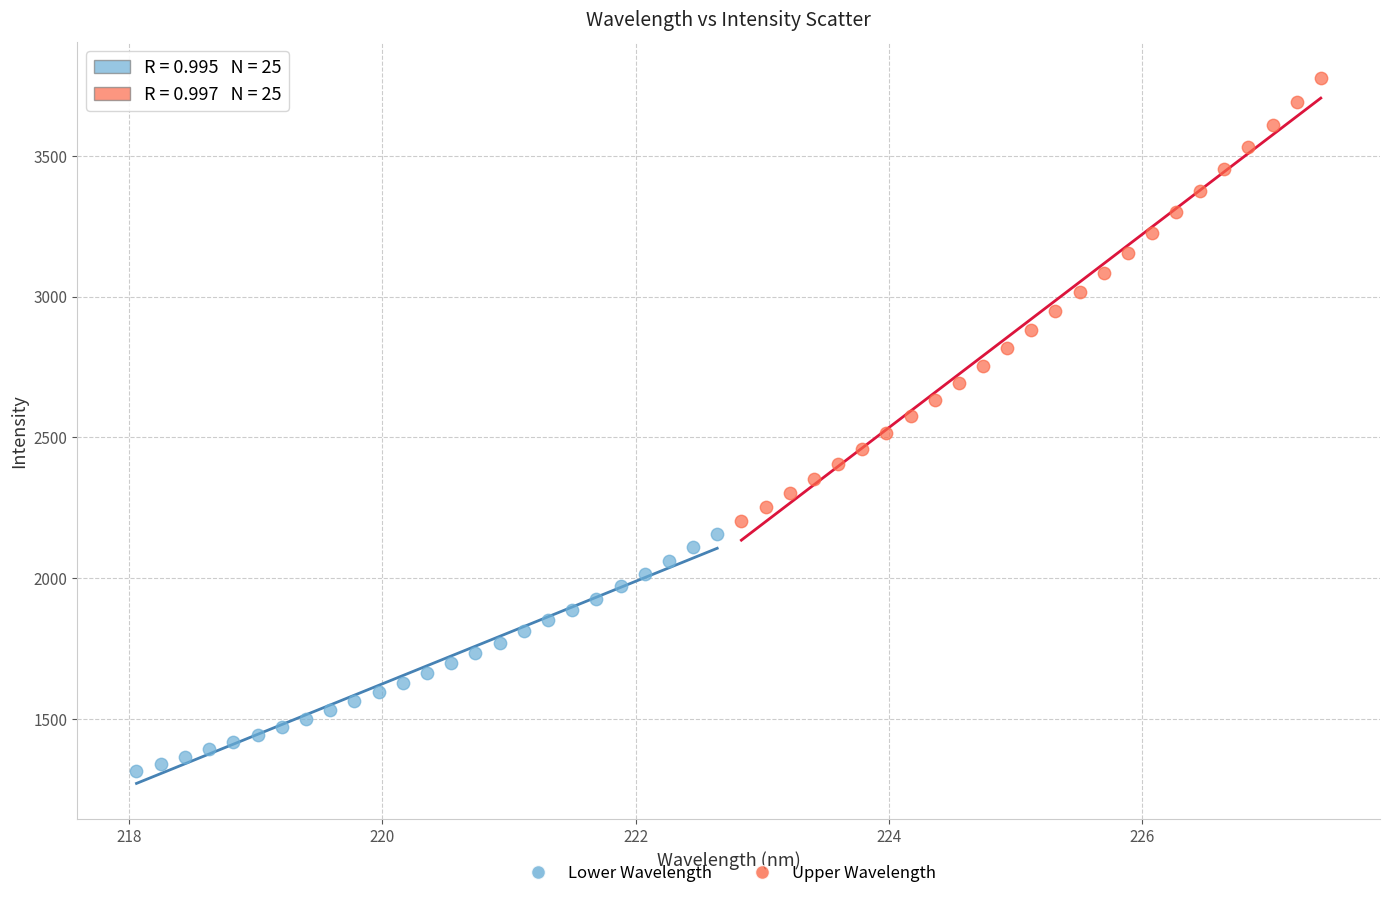

Which series has the widest spread of Y values?

Upper Wavelength